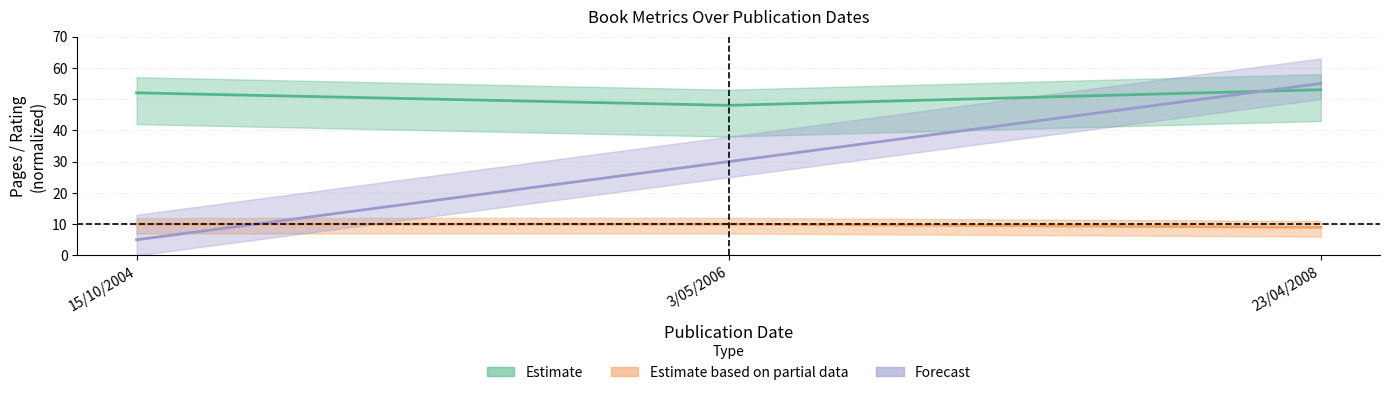

What is the minimum value shown in the chart?

5.0